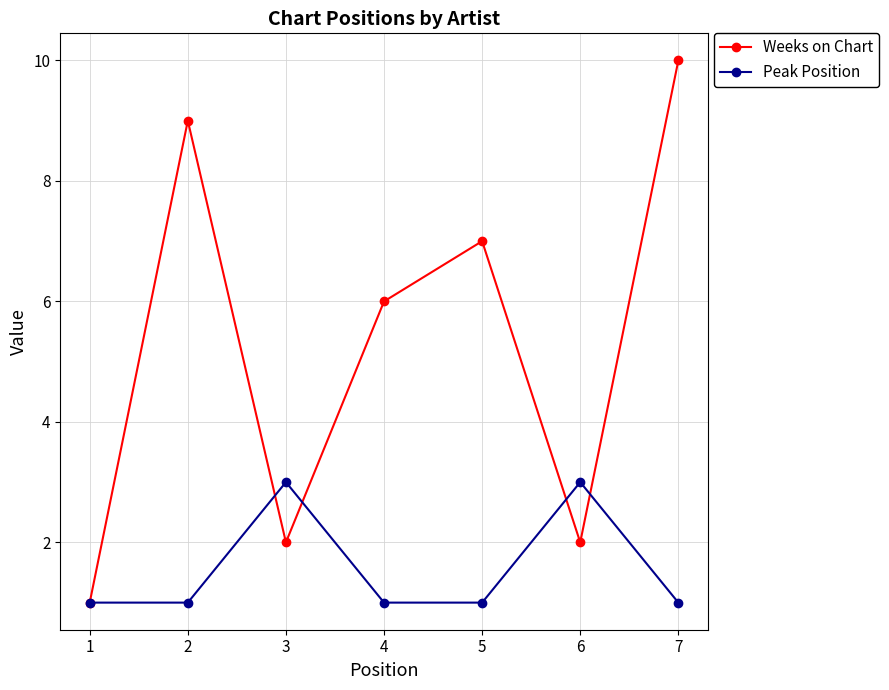

Where is the first local maximum for Peak Position?

3